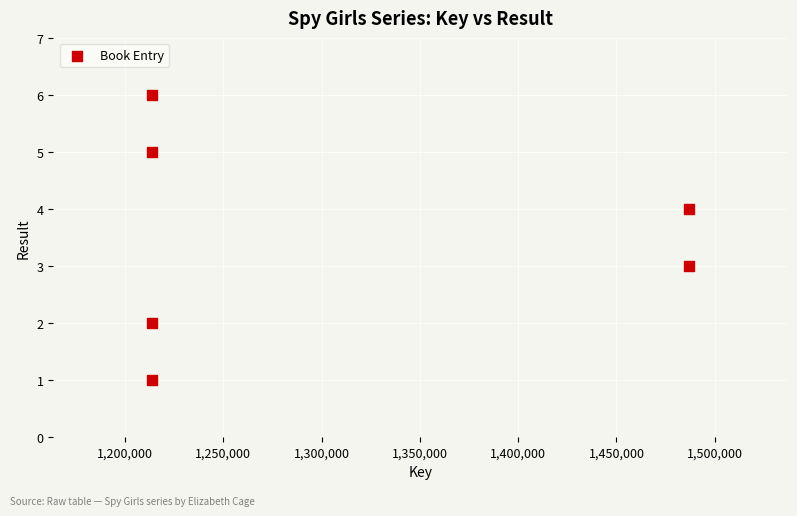

What is the average X value?

1304562